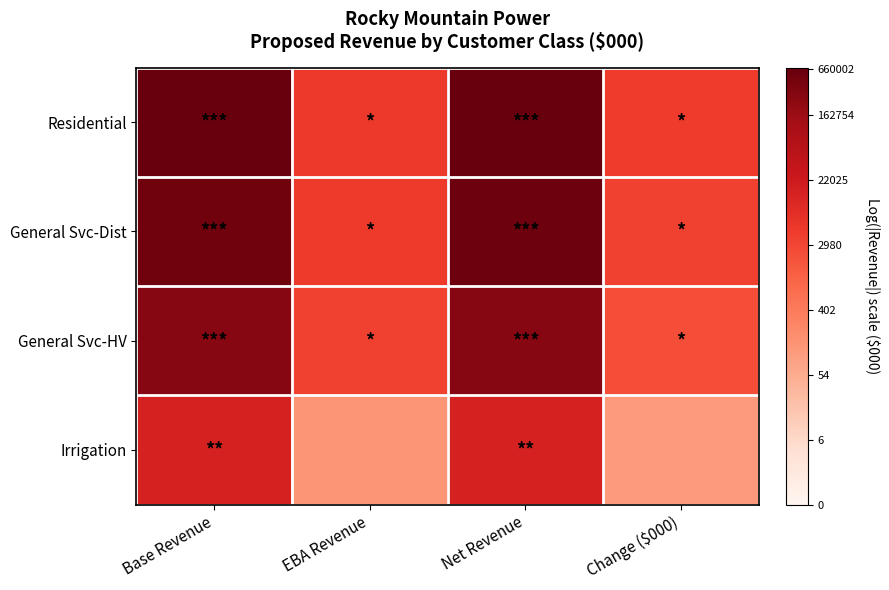

Reading right to left, transcribe all the data shown in this chart.

Residential: Change ($000)=8.4	Net Revenue=13.4	EBA Revenue=8.5	Base Revenue=13.4
General Svc-Dist: Change ($000)=8.2	Net Revenue=13.2	EBA Revenue=8.4	Base Revenue=13.2
General Svc-HV: Change ($000)=7.7	Net Revenue=12.6	EBA Revenue=8.2	Base Revenue=12.6
Irrigation: Change ($000)=4.7	Net Revenue=9.6	EBA Revenue=4.9	Base Revenue=9.6